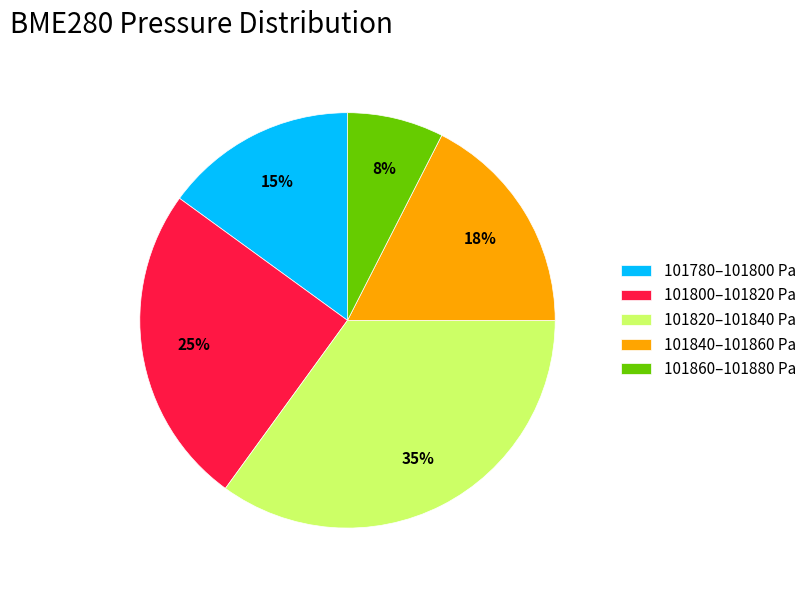

Do 101800–101820 Pa and 101840–101860 Pa together represent more than half of the pie?

No